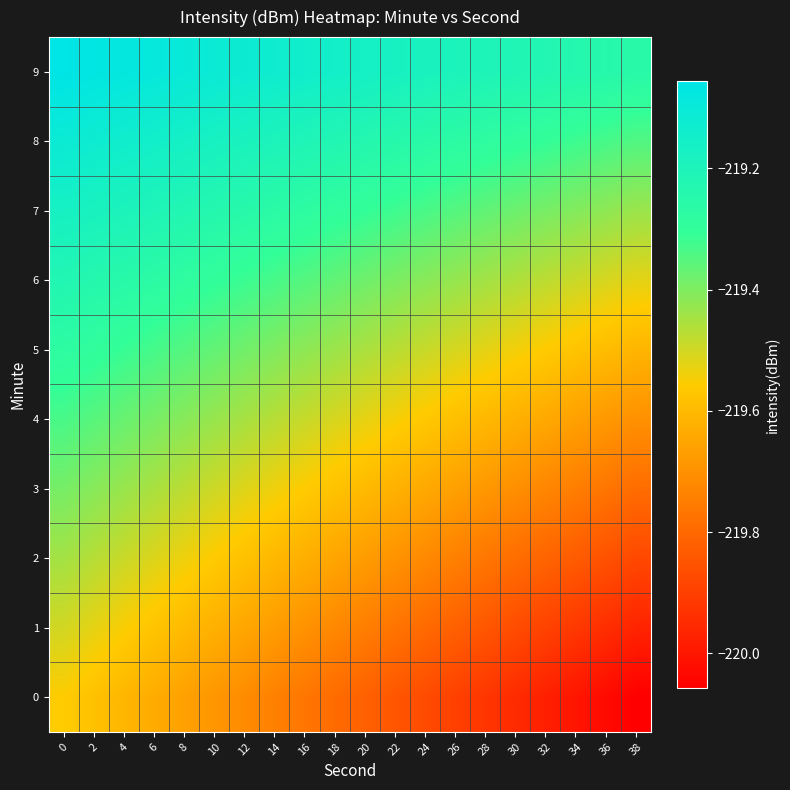

How many categories are shown in the chart?

20